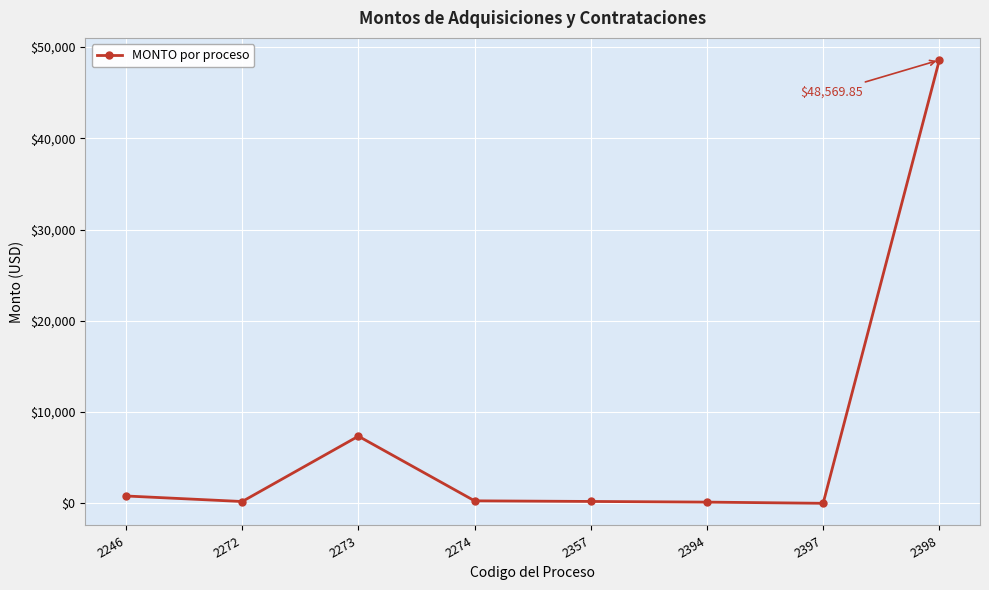

At which label is the value closest to 24284?

2273